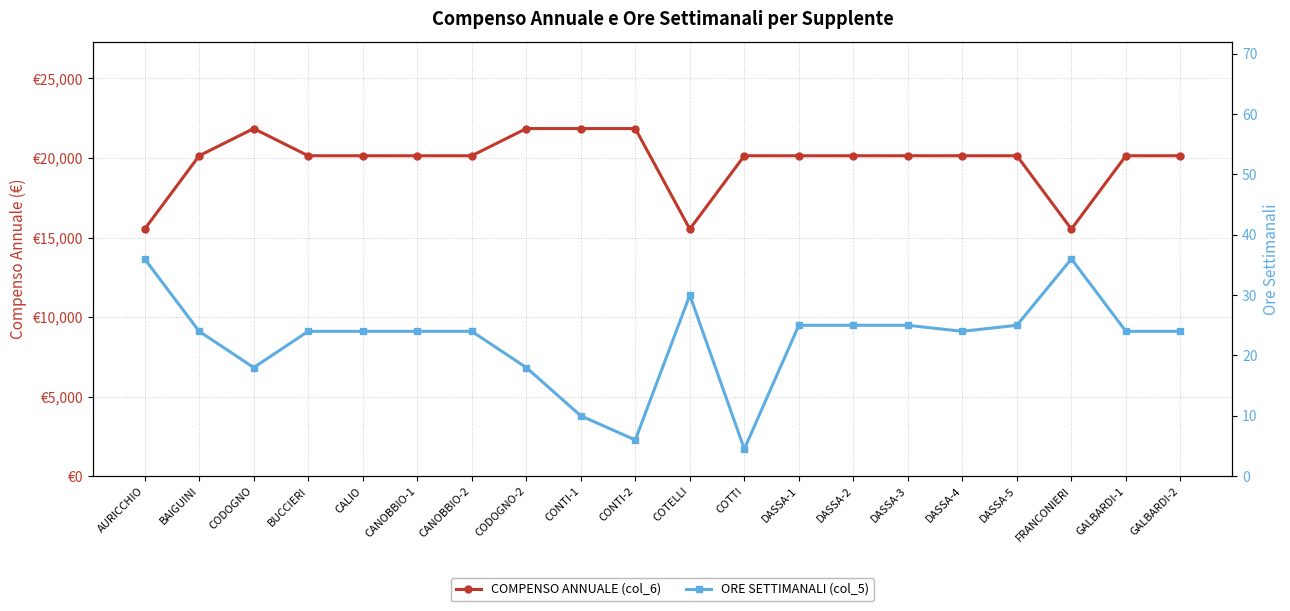

Reading left to right, list all the values displayed in this chart.

COMPENSO ANNUALE (col_6): AURICCHIO=15531.7	BAIGUINI=20141.2	CODOGNO=21850.5	BUCCIERI=20141.2	CALIO=20141.2	CANOBBIO-1=20141.2	CANOBBIO-2=20141.2	CODOGNO-2=21850.5	CONTI-1=21850.5	CONTI-2=21850.5	COTELLI=15531.7	COTTI=20141.2	DASSA-1=20141.2	DASSA-2=20141.2	DASSA-3=20141.2	DASSA-4=20141.2	DASSA-5=20141.2	FRANCONIERI=15531.7	GALBARDI-1=20141.2	GALBARDI-2=20141.2
ORE SETTIMANALI (col_5): AURICCHIO=36.0	BAIGUINI=24.0	CODOGNO=18.0	BUCCIERI=24.0	CALIO=24.0	CANOBBIO-1=24.0	CANOBBIO-2=24.0	CODOGNO-2=18.0	CONTI-1=10.0	CONTI-2=6.0	COTELLI=30.0	COTTI=4.5	DASSA-1=25.0	DASSA-2=25.0	DASSA-3=25.0	DASSA-4=24.0	DASSA-5=25.0	FRANCONIERI=36.0	GALBARDI-1=24.0	GALBARDI-2=24.0